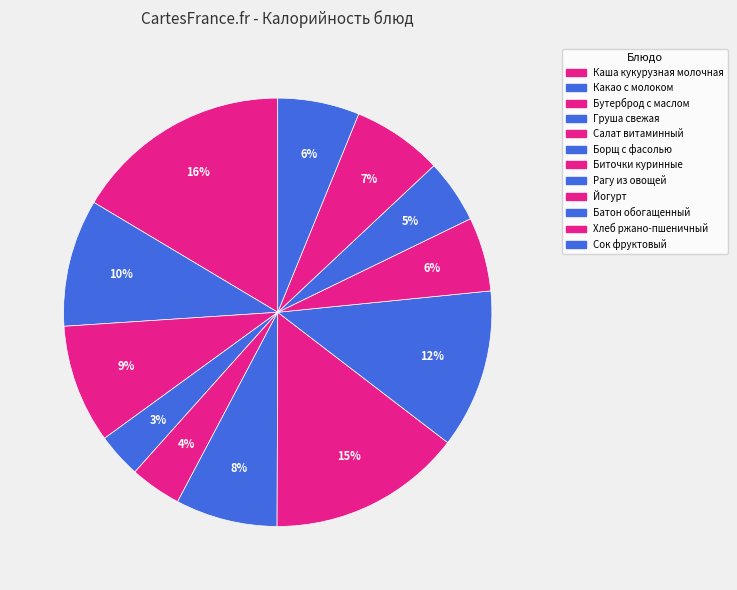

What percentage is the Биточки куринные slice, to the nearest percent?

15%